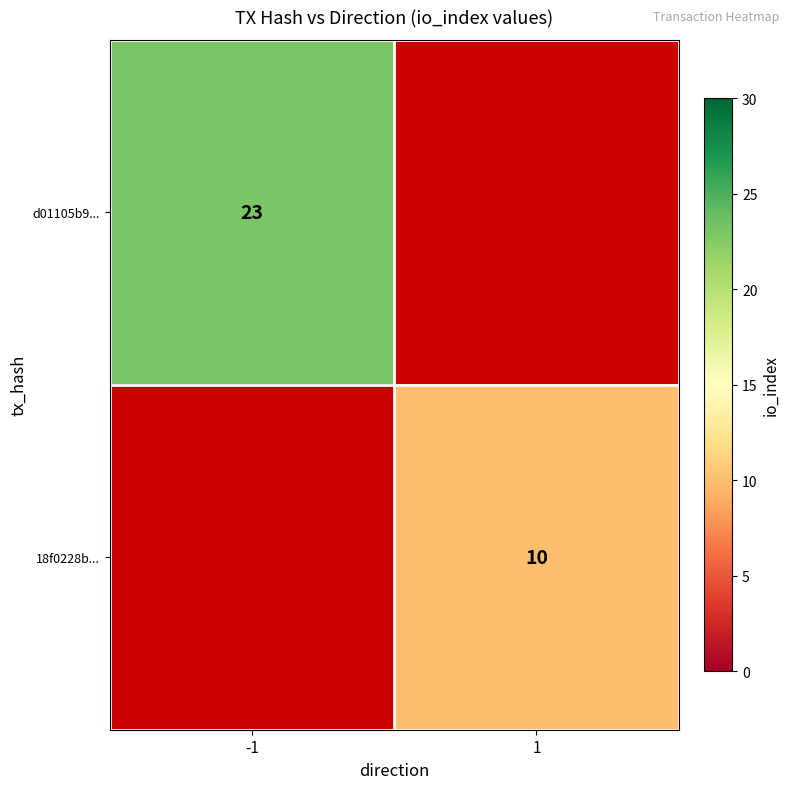

The d01105b9... series shows 30 at -1. True or false?

False